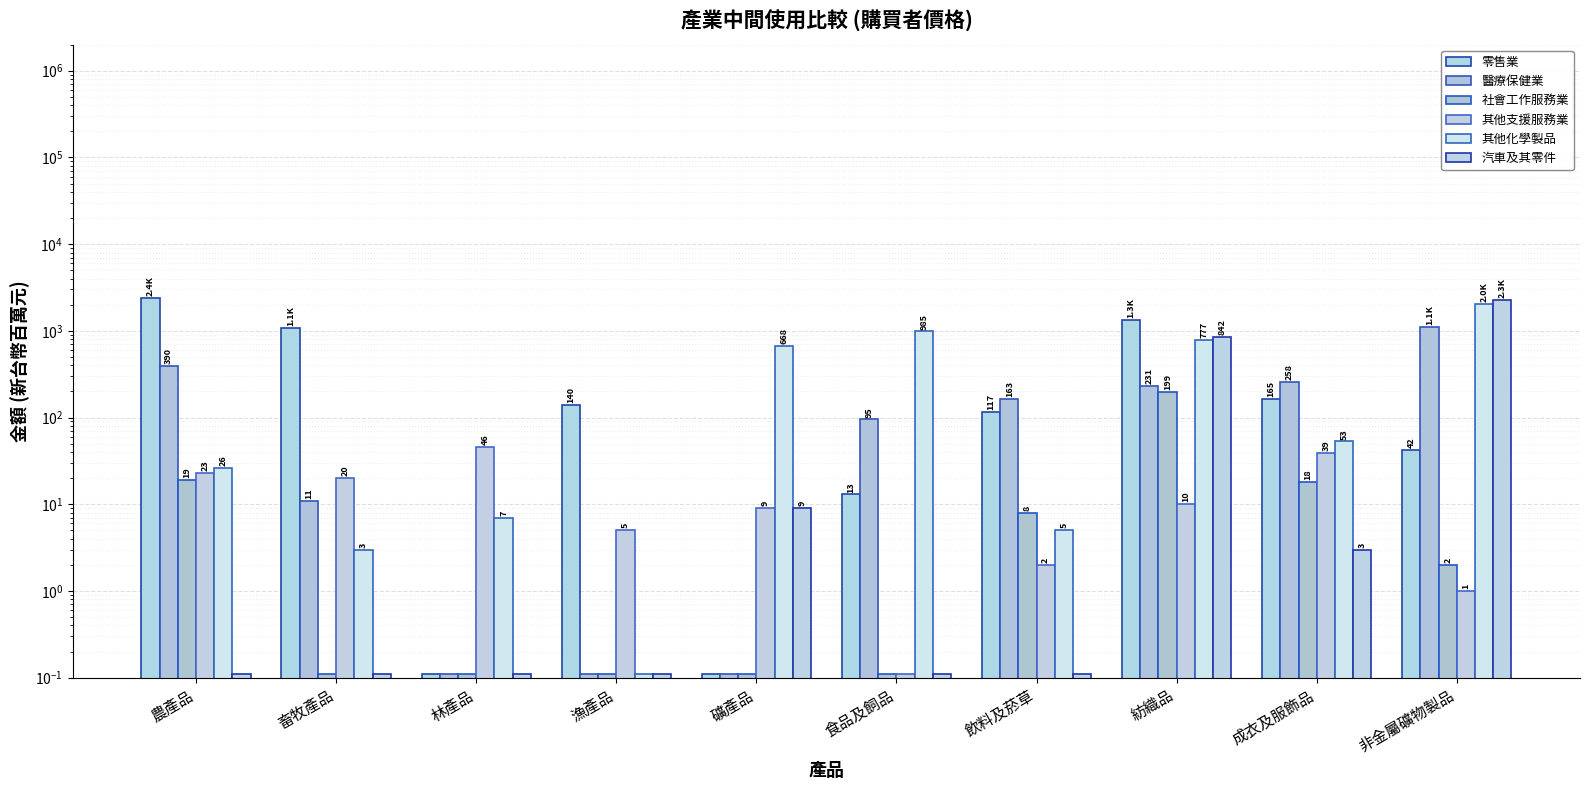

What are all the series names shown in the legend?

零售業, 醫療保健業, 社會工作服務業, 其他支援服務業, 其他化學製品, 汽車及其零件